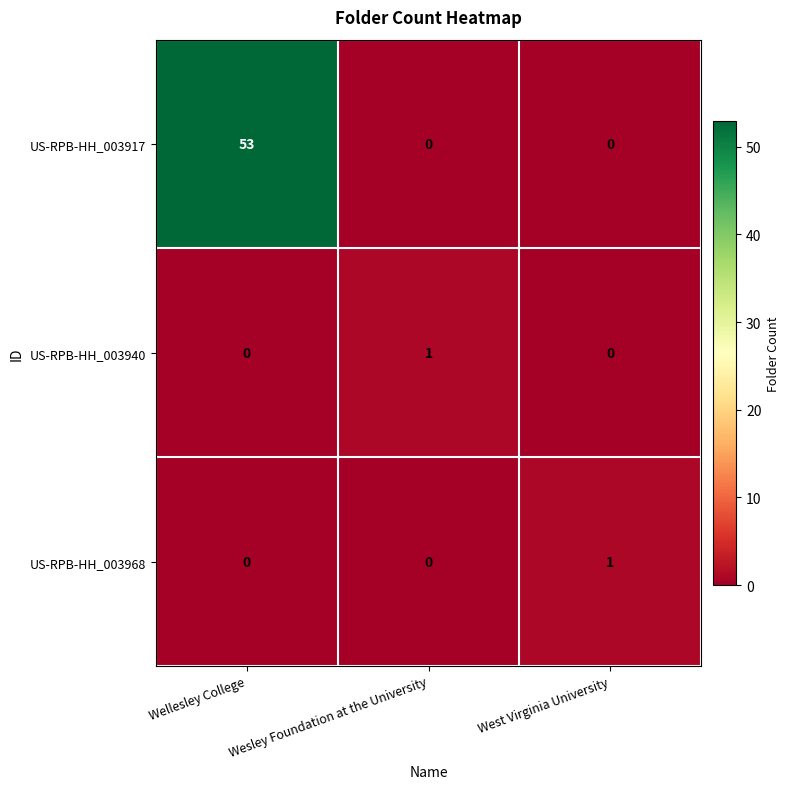

Which series changed the most between Wellesley College and Wesley Foundation at the University?

US-RPB-HH_003917